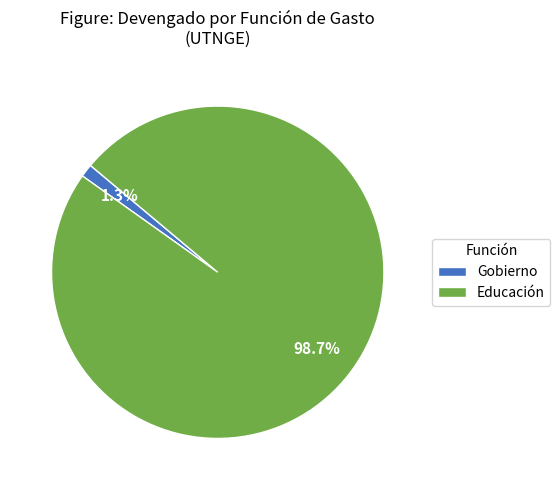

Which slice is the largest?

Educación